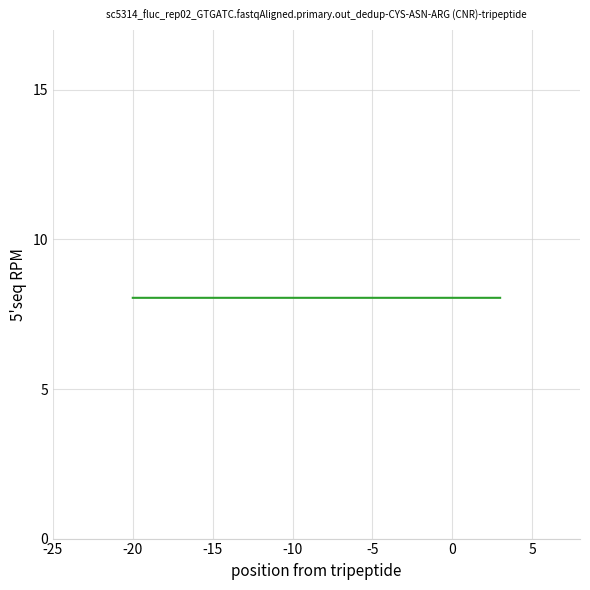

What is the minimum value shown in the chart?

8.0